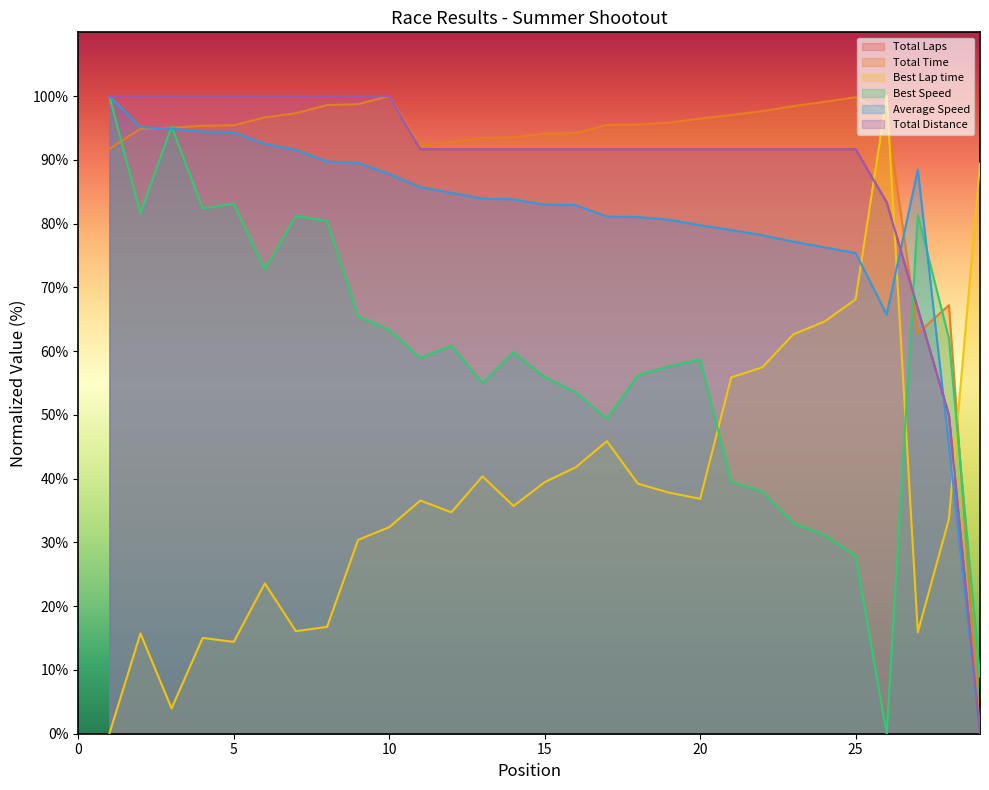

What is the sum of all Total Time values?

2626.6